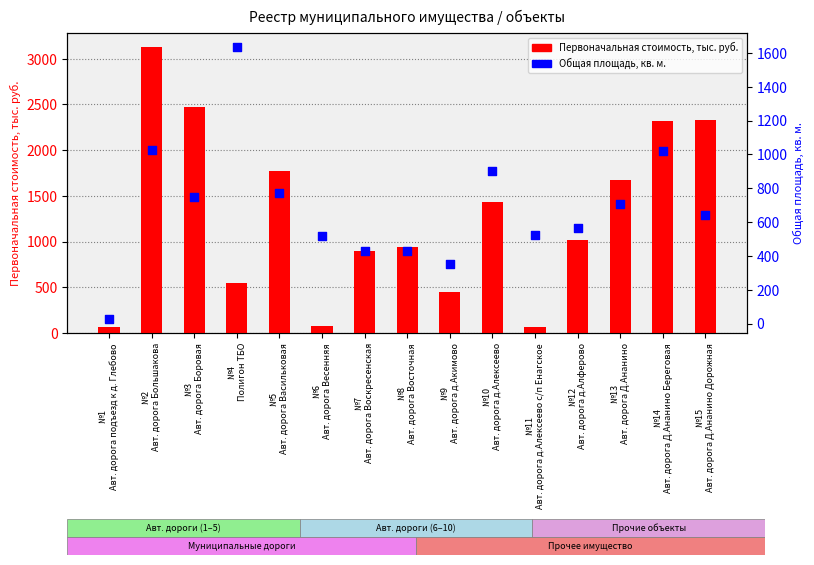

Which series contains the highest Y value?

Первоначальная стоимость, тыс. руб.